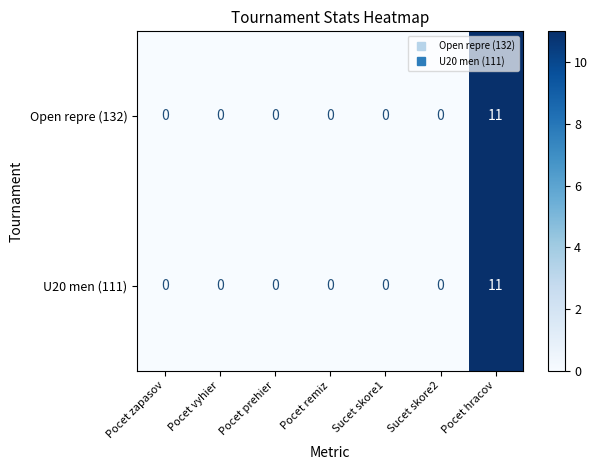

At which category is the sum across all series the highest?

Pocet hracov